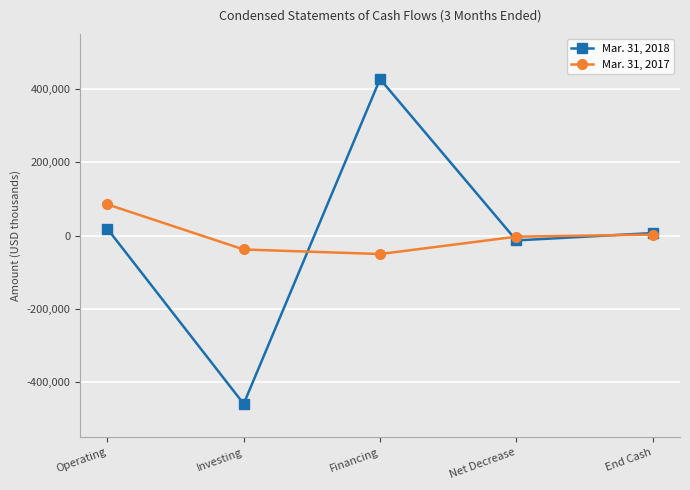

Which category has the lowest value in the Mar. 31, 2018 series?

Investing